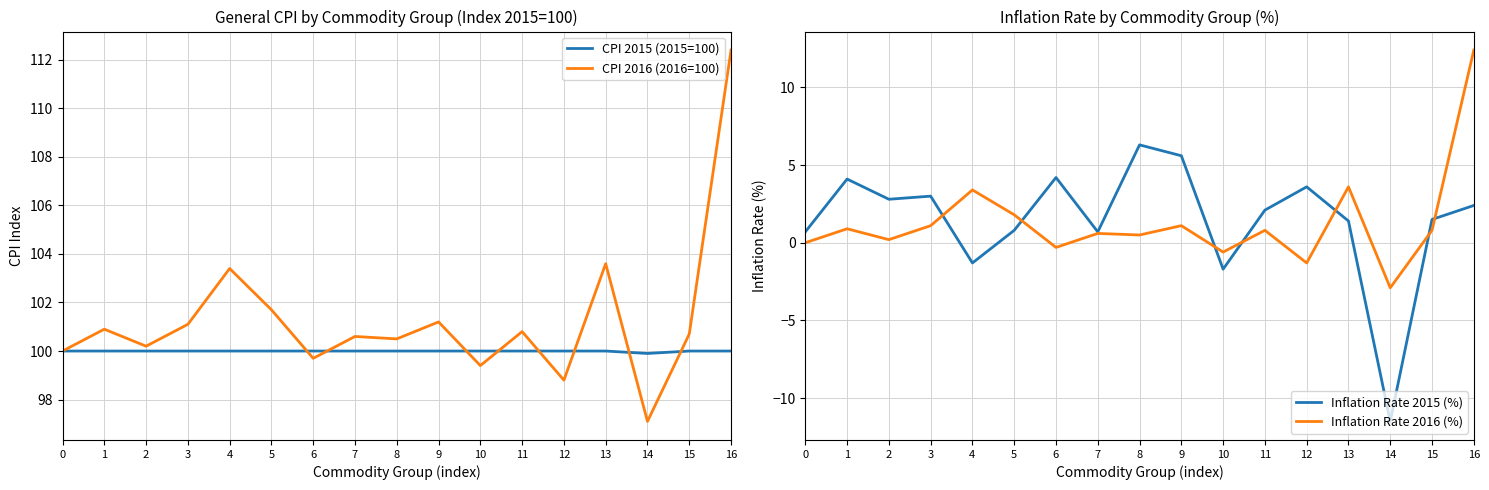

Is the value of CPI 2016 (2016=100) at 7 greater than the value of Inflation Rate 2016 (%) at 9?

Yes